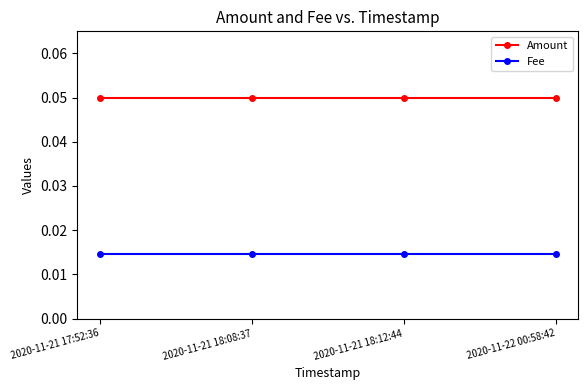

True or false: Amount has more than 2 interior local peaks.

False